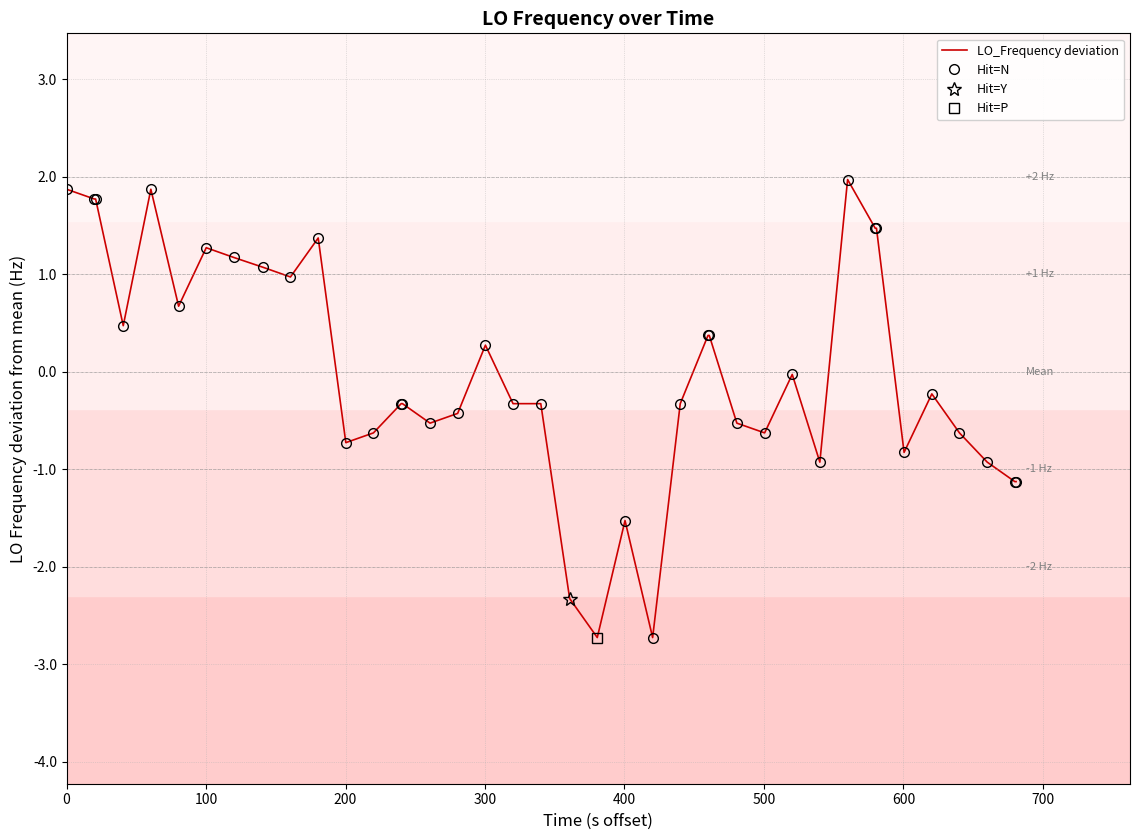

What is the highest value of the LO_Frequency deviation series?

2.0